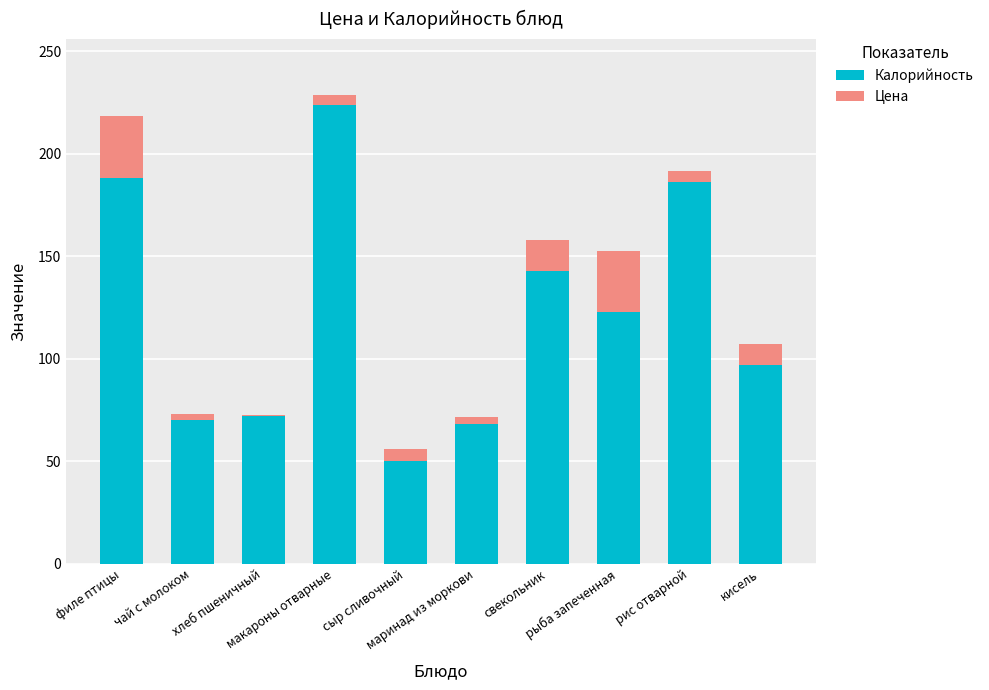

How many categories are shown in the chart?

10